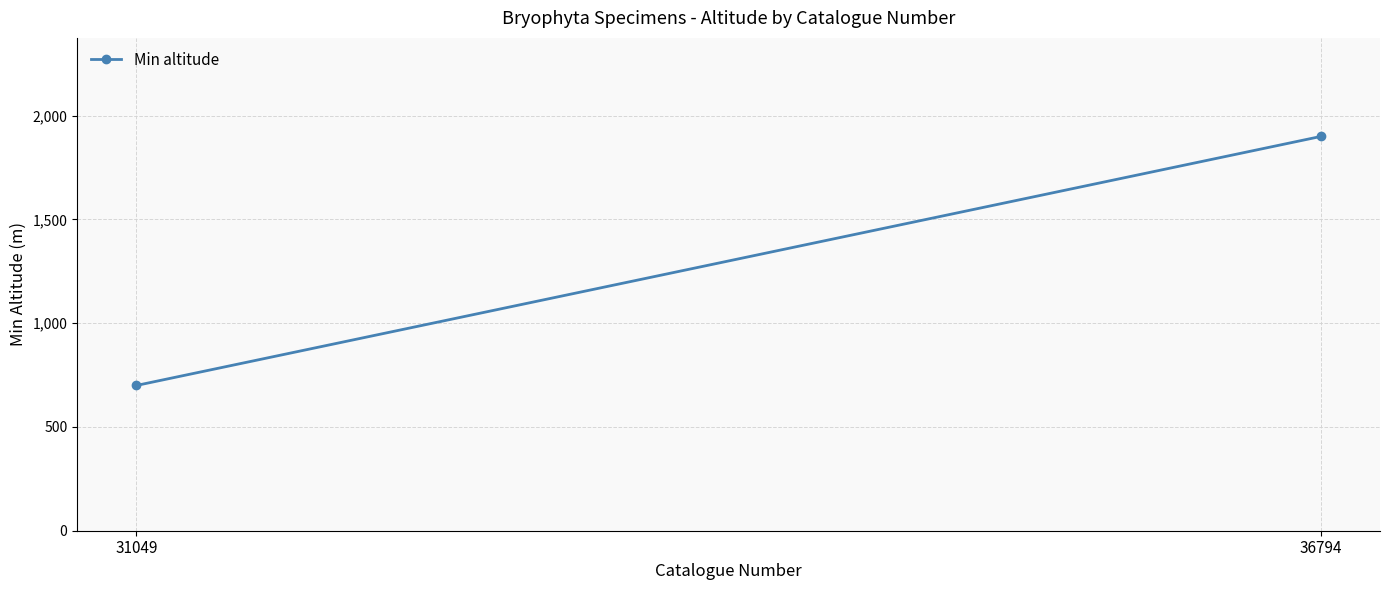

List the labels in order of value, largest first.

36794, 31049